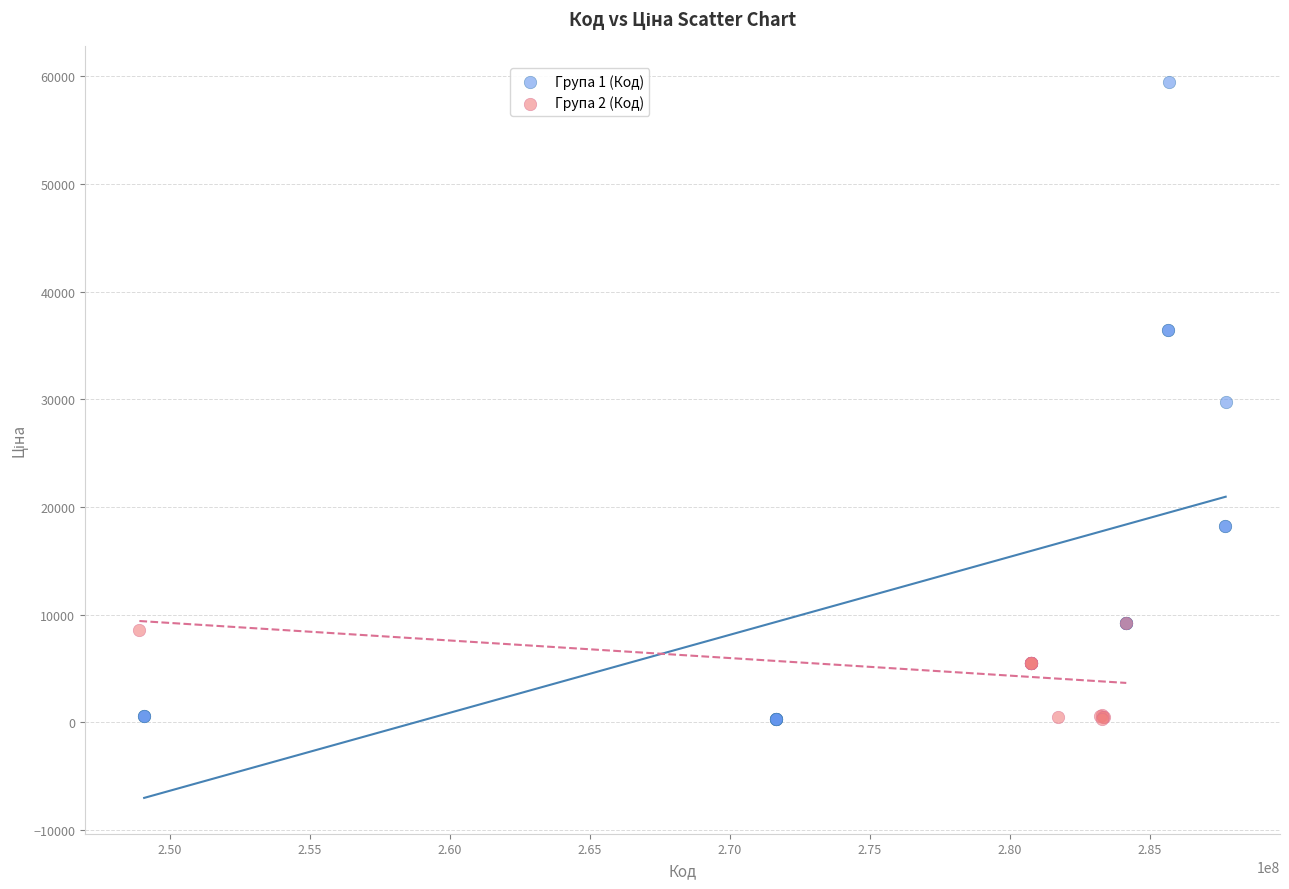

Which series reaches the maximum Y coordinate?

Група 1 (Код)